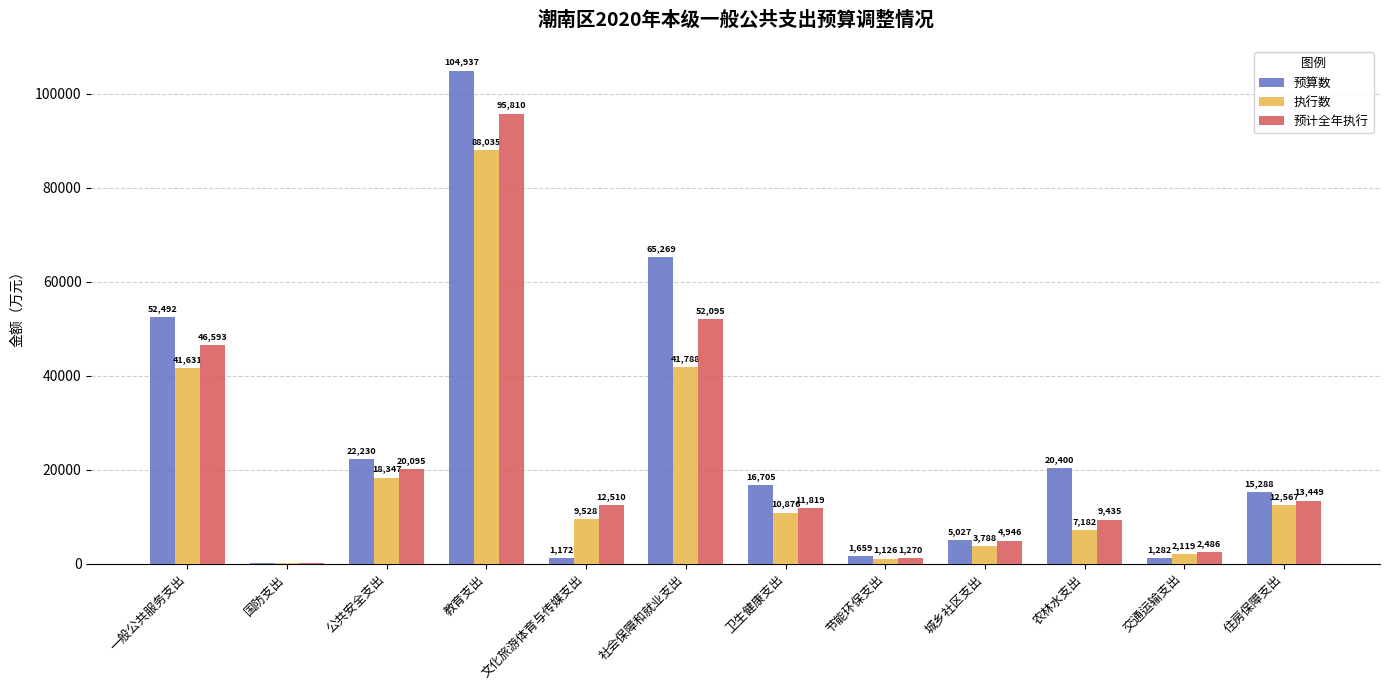

Where is 预计全年执行 nearest to the value 47981?

一般公共服务支出